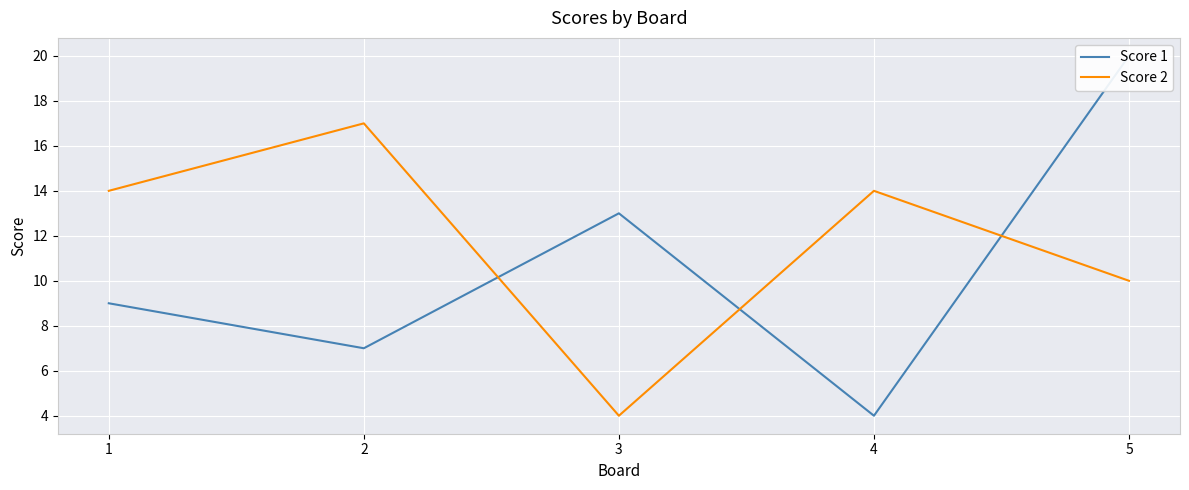

Reading left to right, extract all data points from this chart.

Score 1: 9	7	13	4	20
Score 2: 14	17	4	14	10